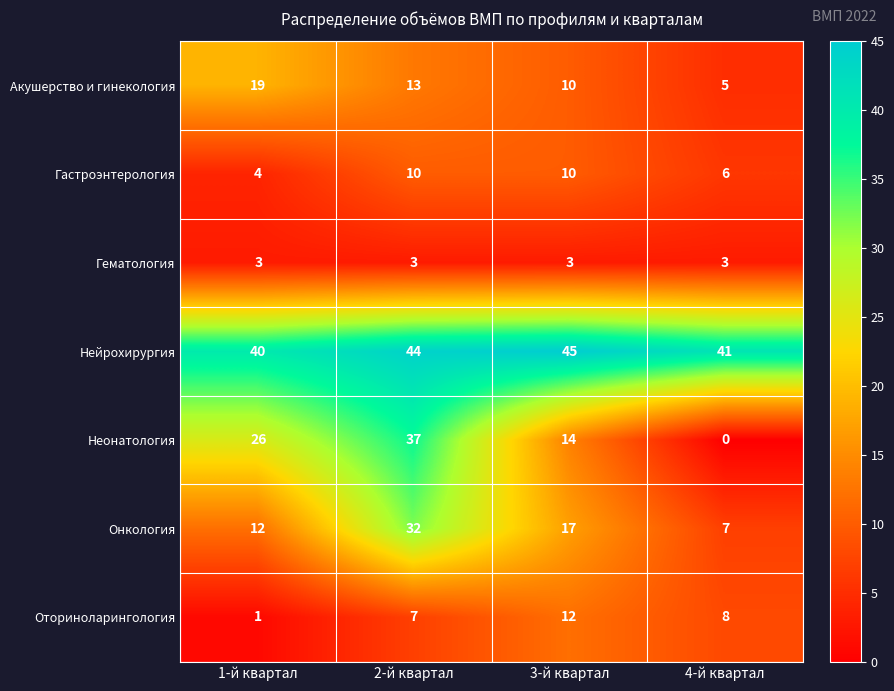

True or false: Гематология has a value of 3 at 2-й квартал.

True